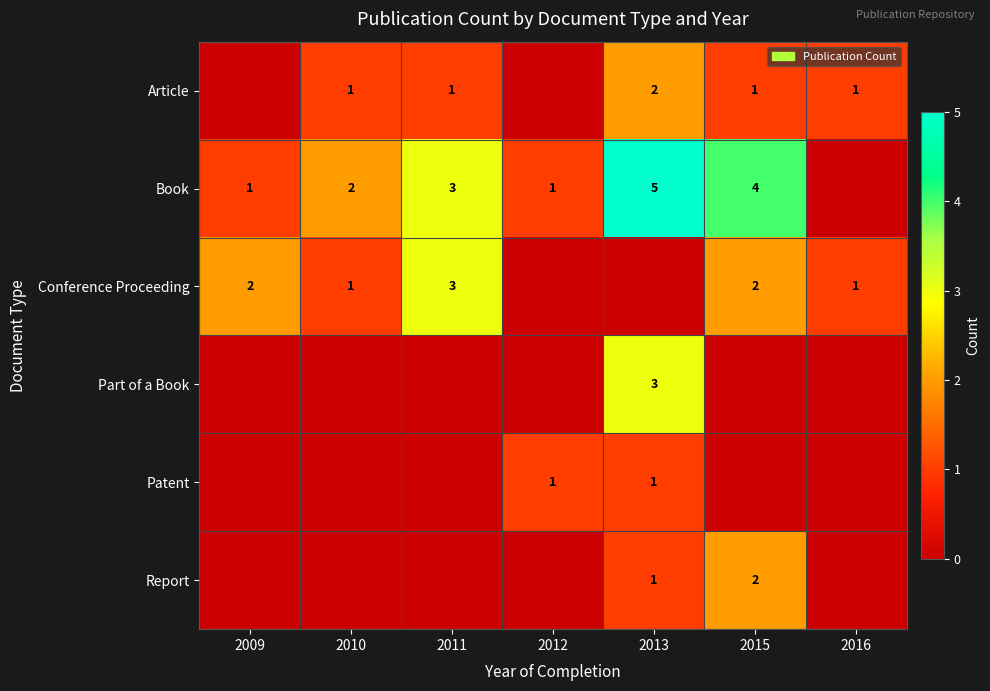

The Article series shows 2 at 2013. True or false?

True